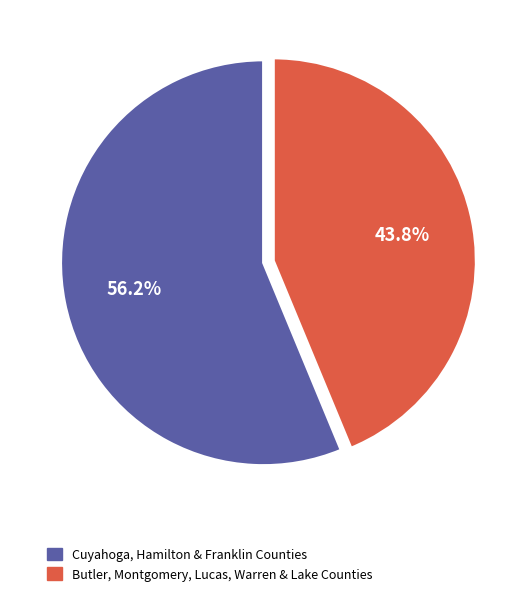

Which category has the biggest portion of the pie?

Cuyahoga, Hamilton & Franklin Counties